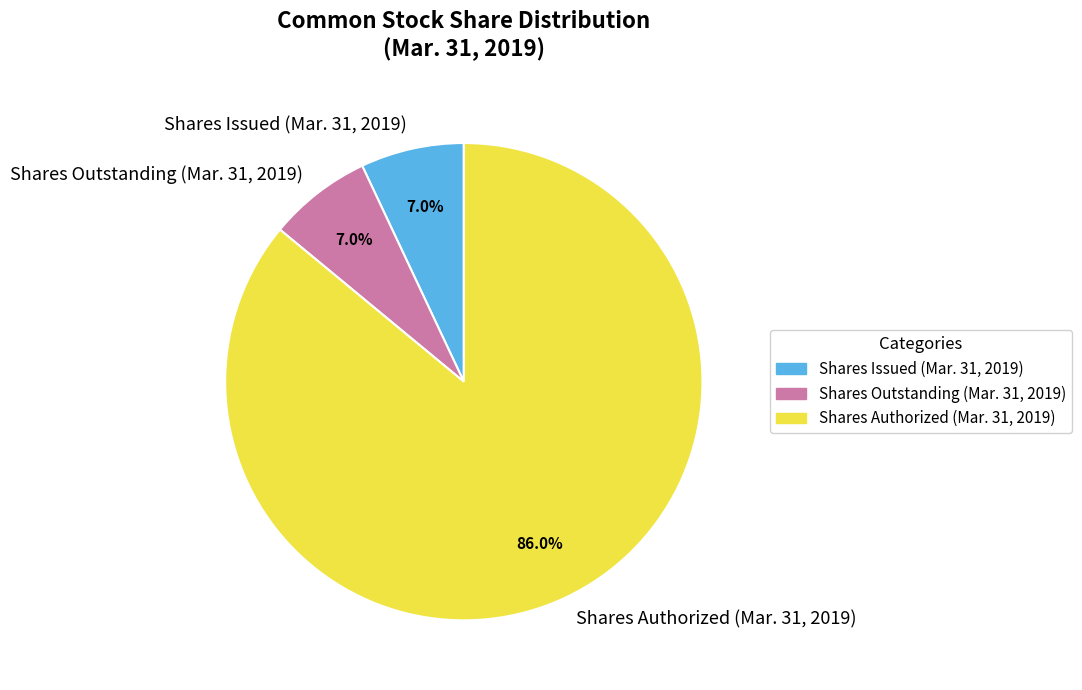

Is there a majority slice in this chart?

Yes